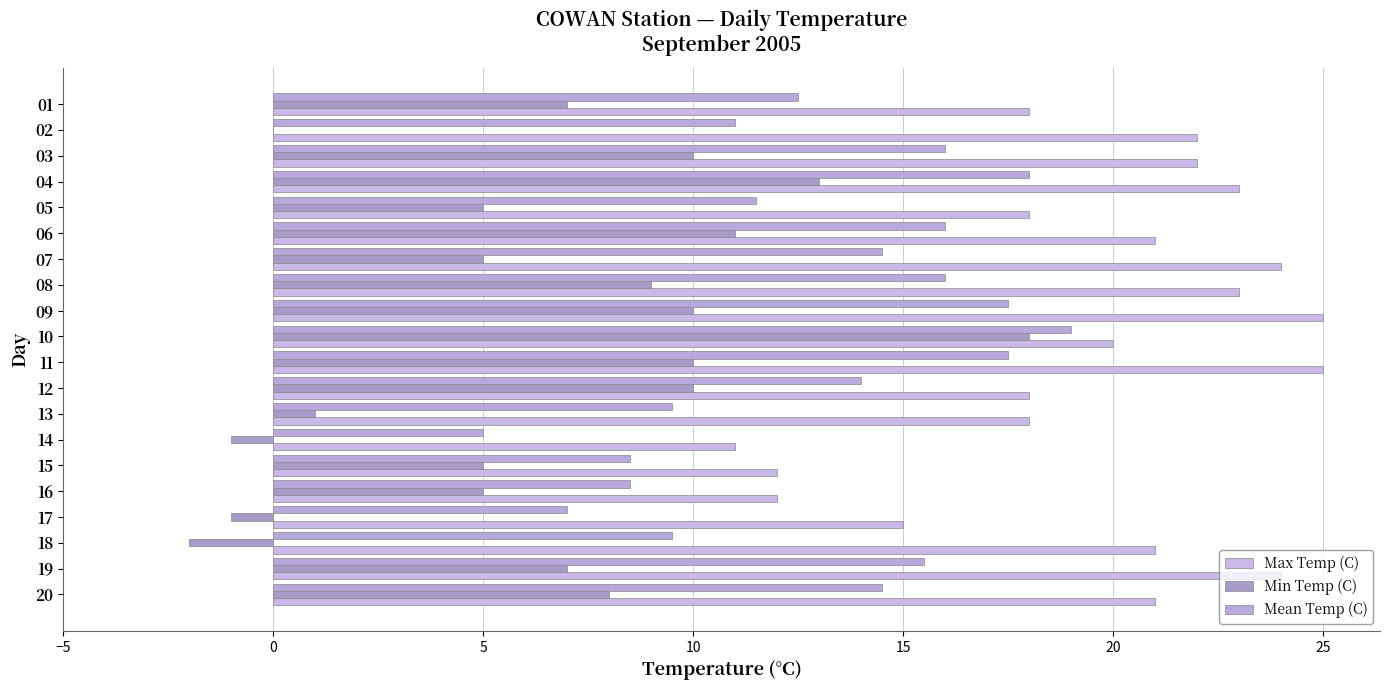

How many series are shown in this chart?

3